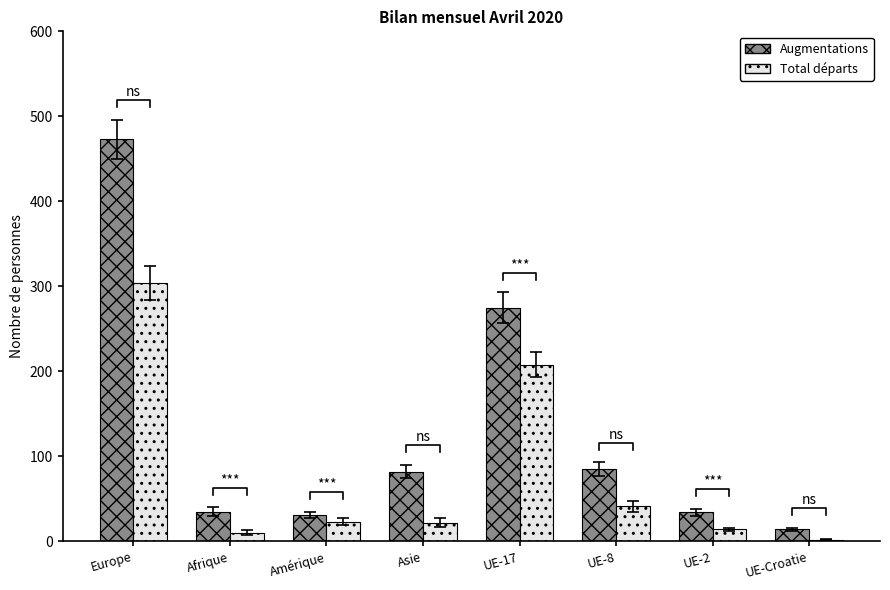

What is the label of the 2nd bar from the left?

Afrique